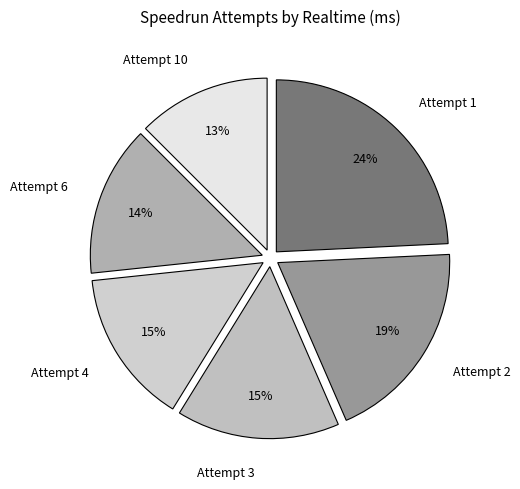

To the nearest percent, what is the difference between the Attempt 4 and Attempt 10 slice percentages?

2%